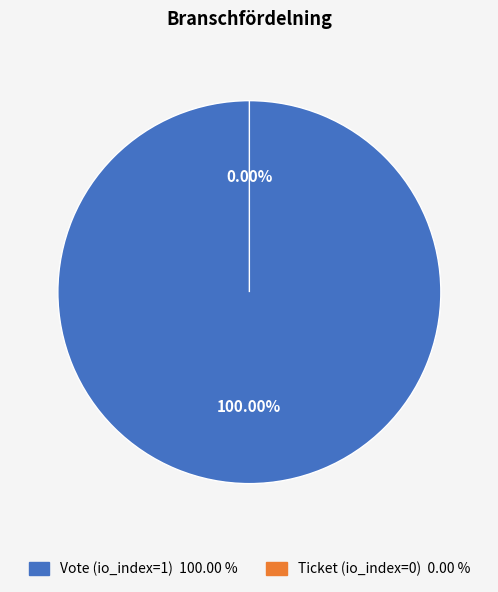

Between Vote and Ticket, which is larger?

Vote